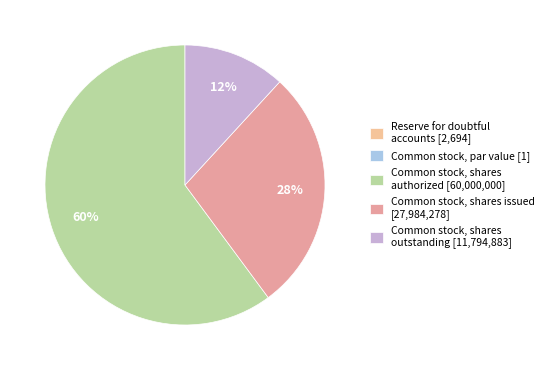

What percentage is NOT represented by Reserve for doubtful accounts?

100.0%